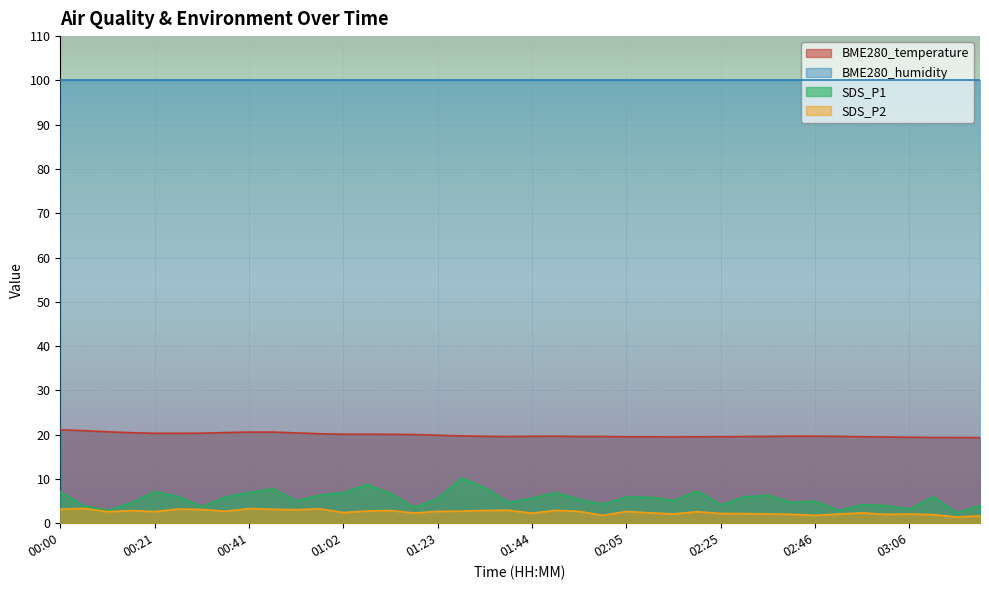

At which label does BME280_temperature reach its peak?

00:00